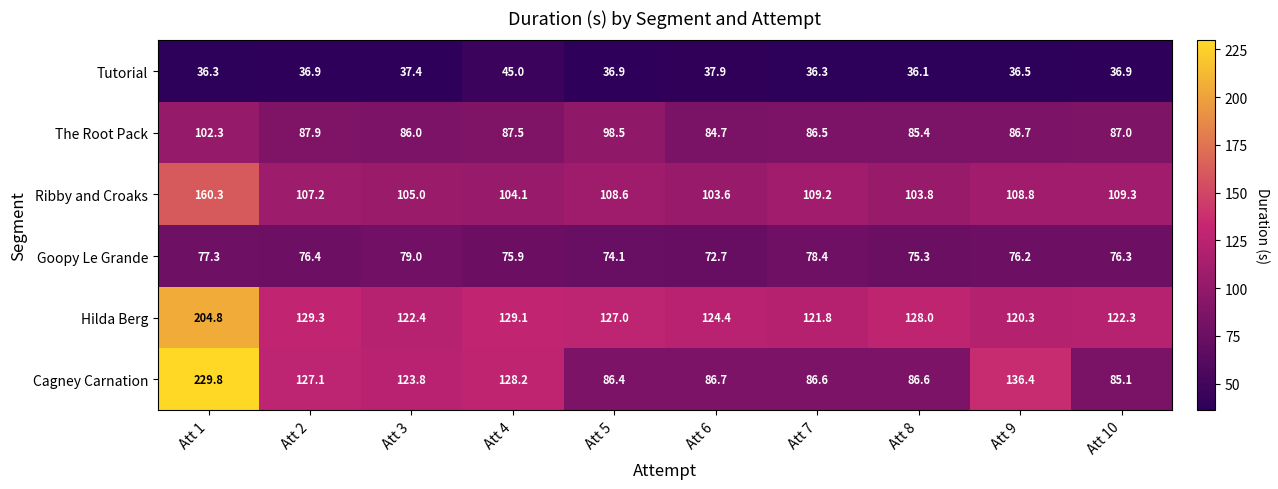

True or false: Ribby and Croaks has a value of 160.3 at Att 1.

True